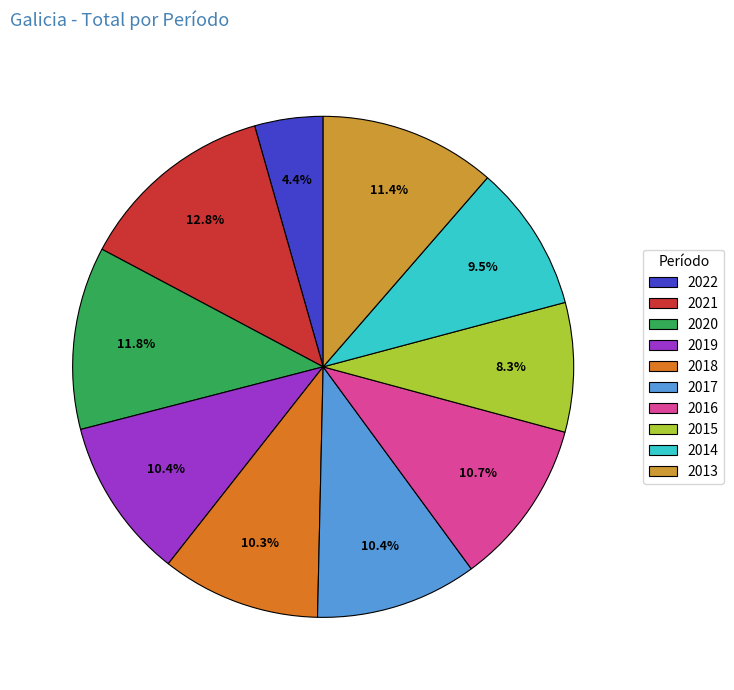

Count the number of slices in the pie.

10